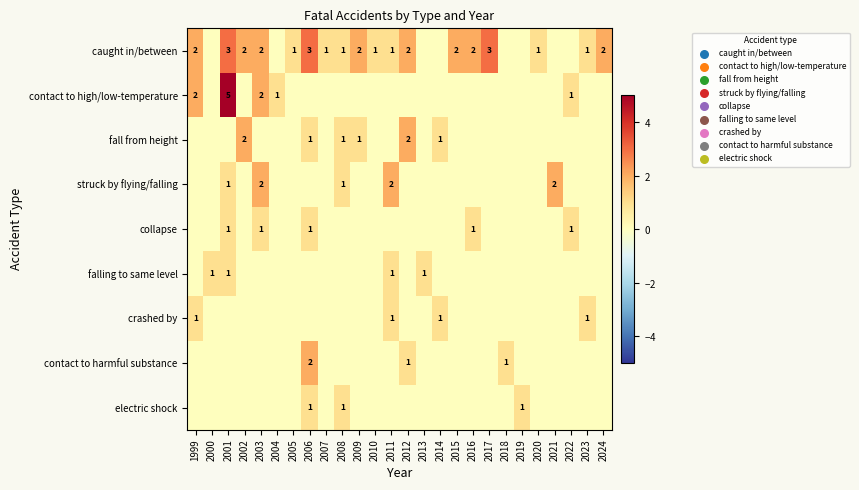

Which category has the lowest value across all series?

2000